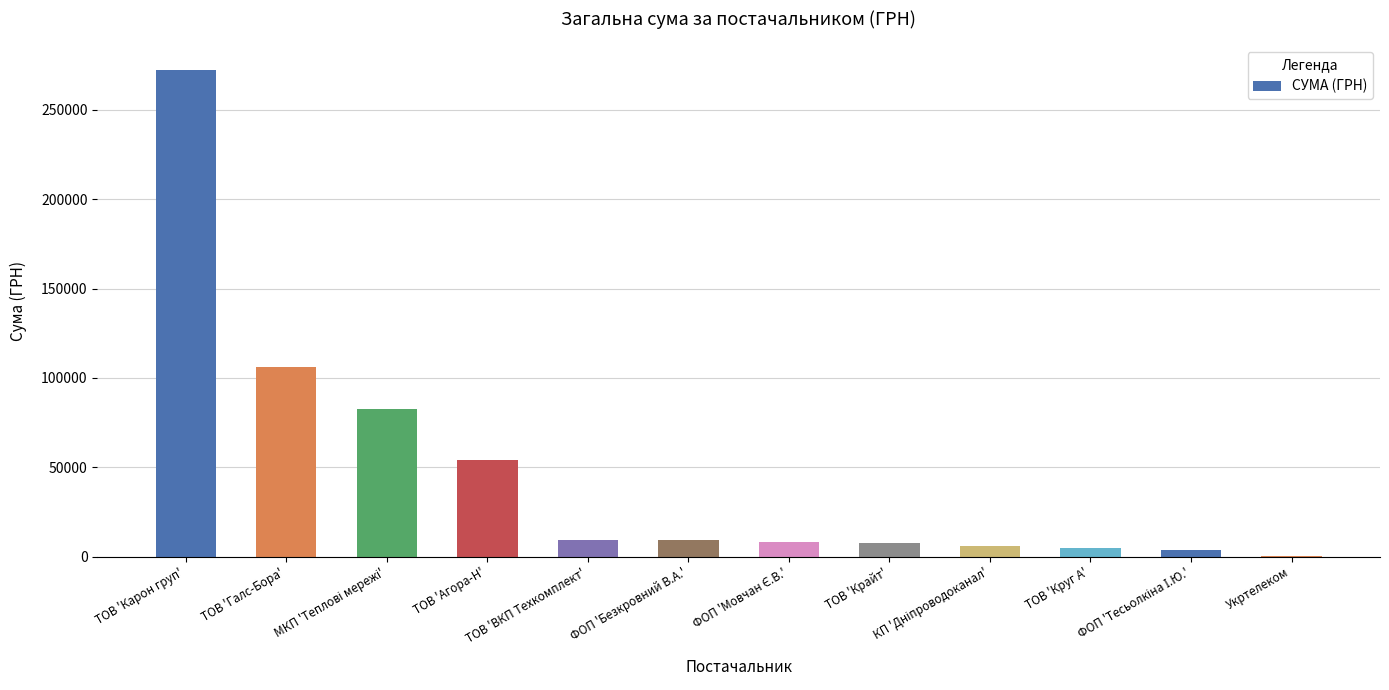

Which category has the highest value across all series?

ТОВ 'Карон груп'